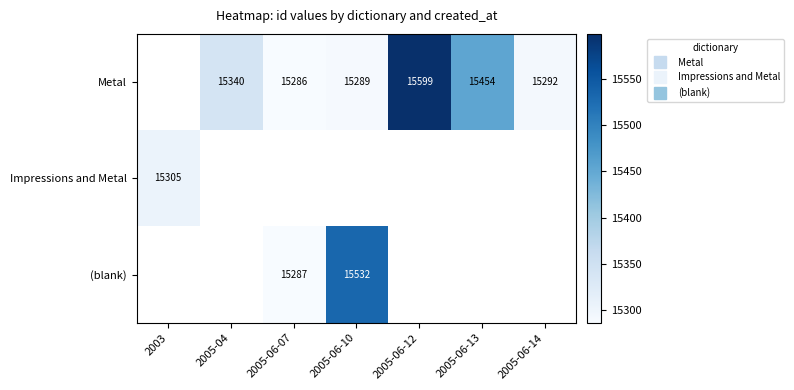

Which category has the lowest value in the Impressions and Metal series?

2003